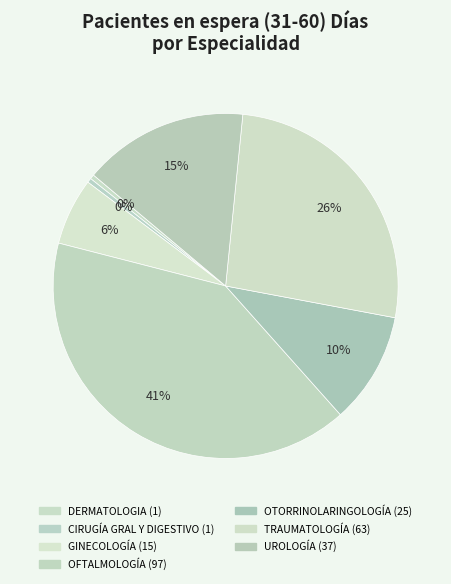

Count the number of slices in the pie.

7